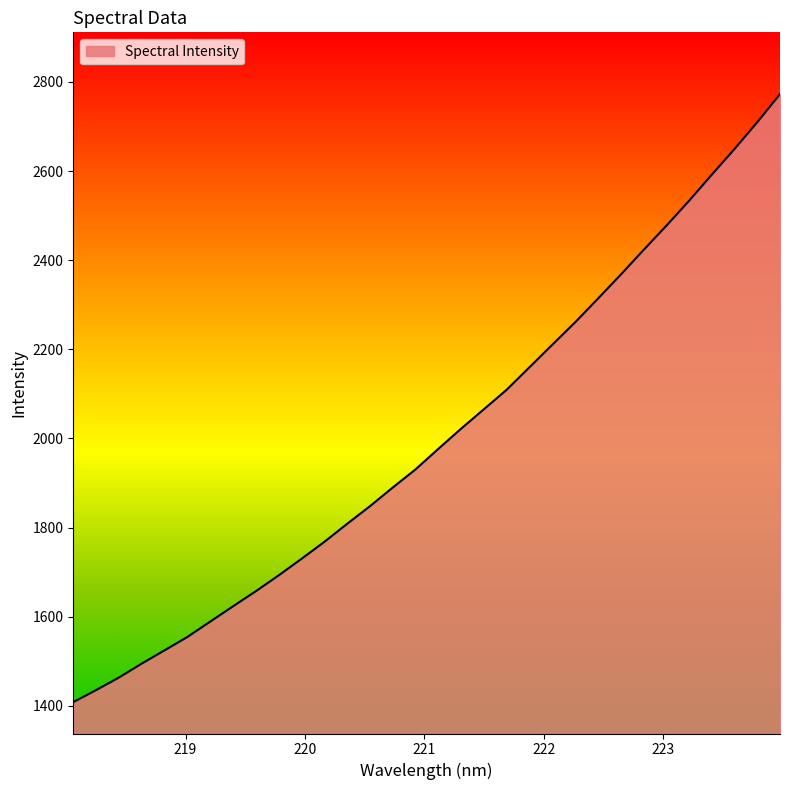

What is the smallest value displayed?

1408.1